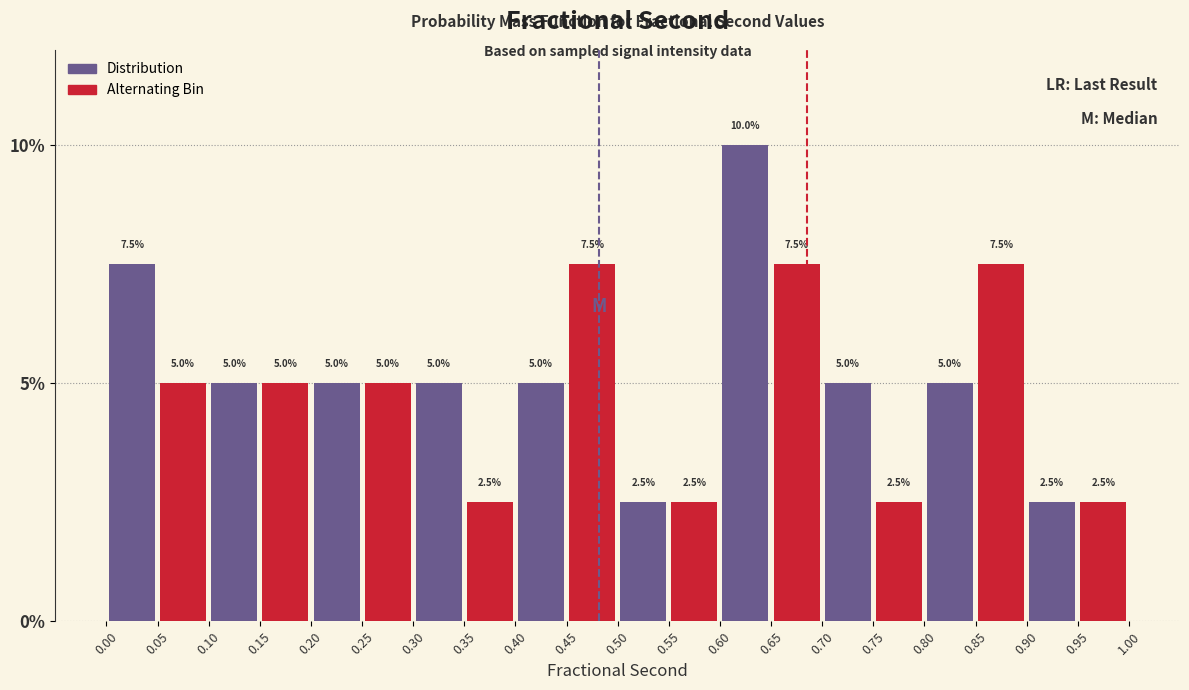

Reading right to left, transcribe all the data shown in this chart.

Distribution: 2.5	5.0	5.0	10.0	2.5	5.0	5.0	5.0	5.0	7.5
Alternating Bin: 2.5	7.5	2.5	7.5	2.5	7.5	2.5	5.0	5.0	5.0